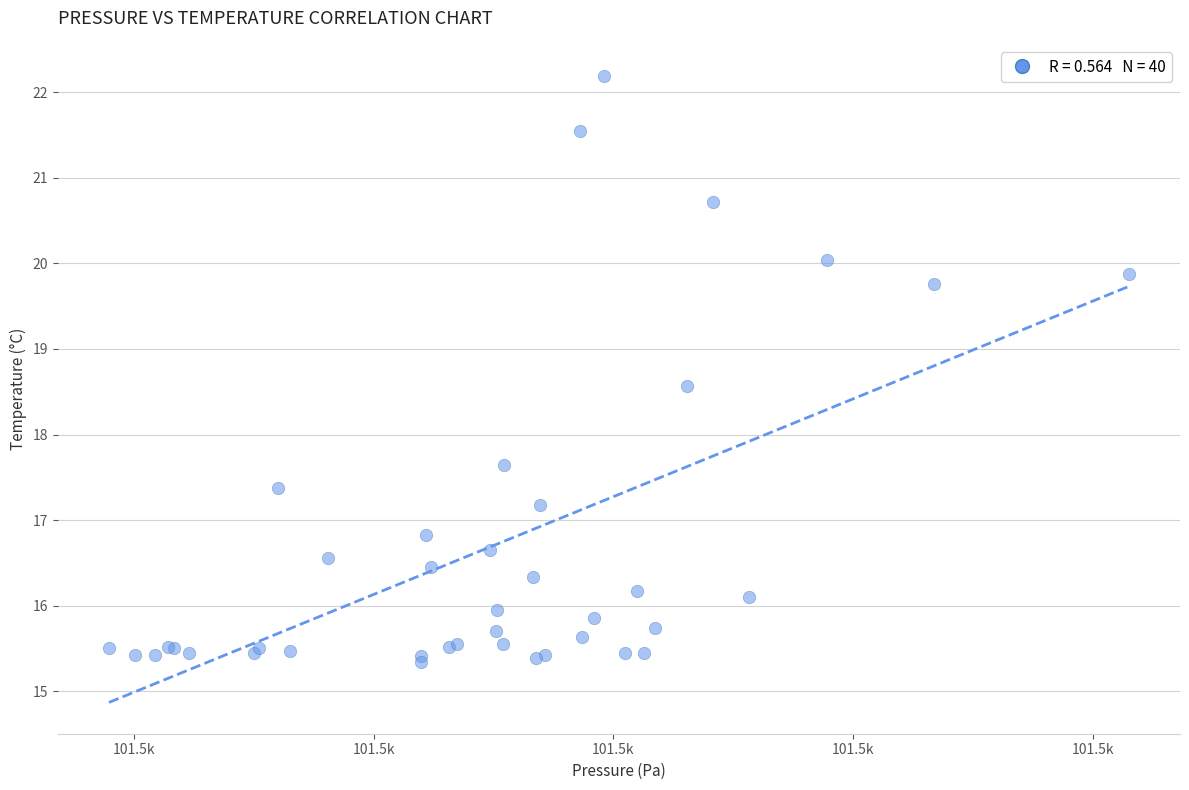

What Y value in the scatter plot is closest to 18?

17.6